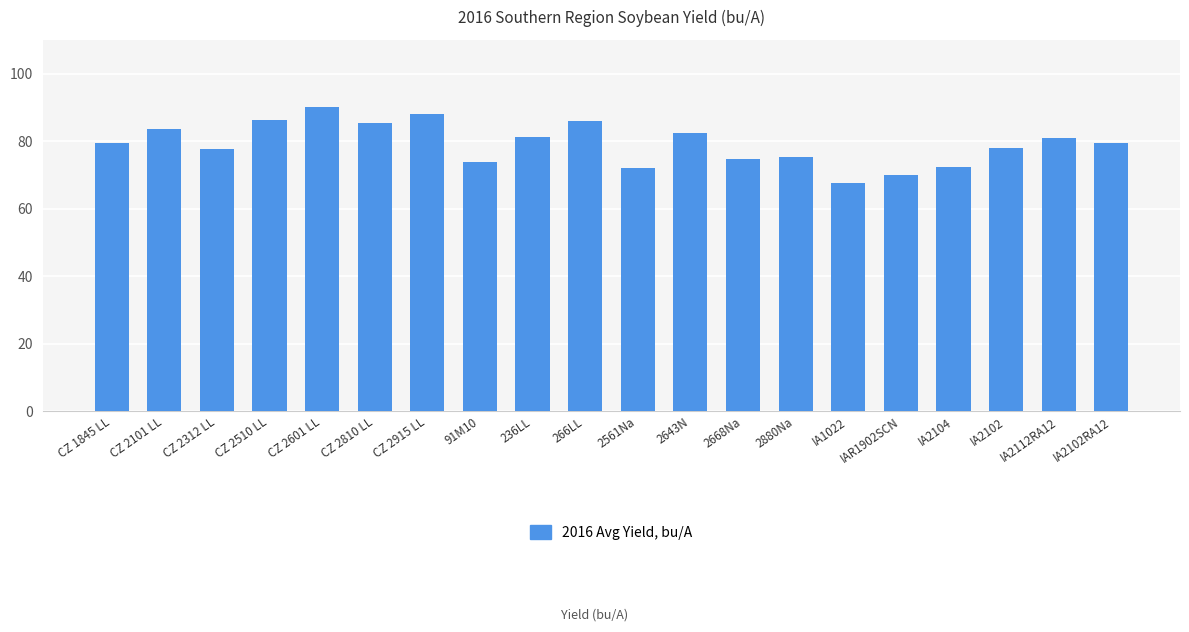

What position from the right is IA2102RA12?

1